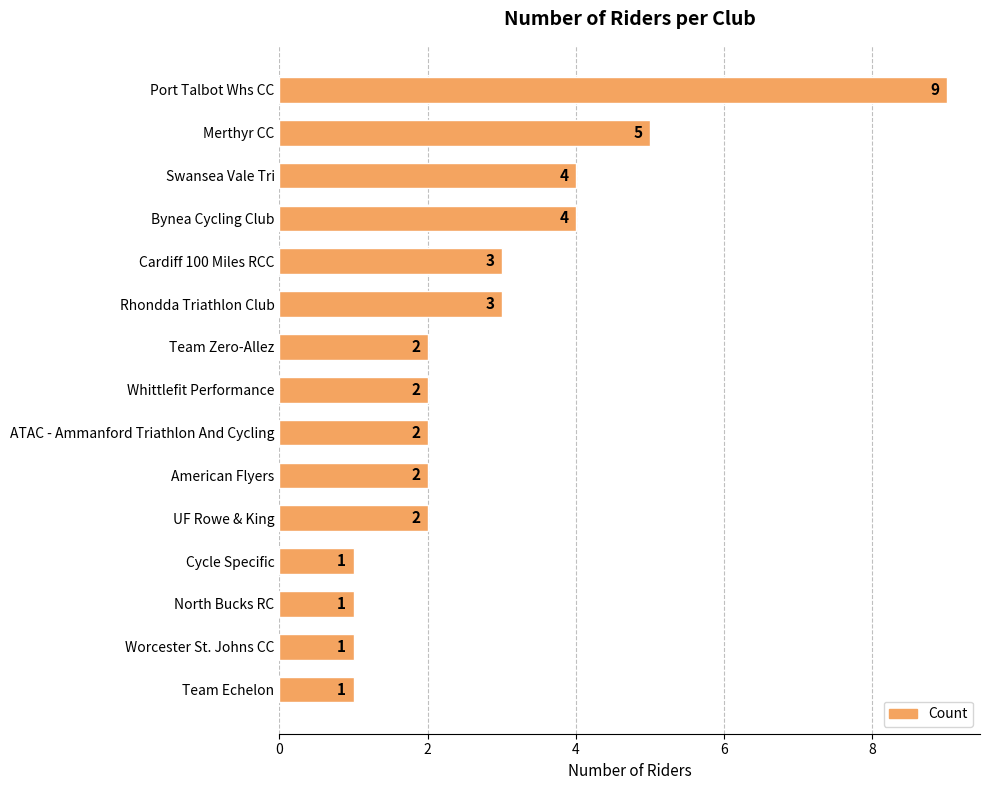

How many values are below 2?

4